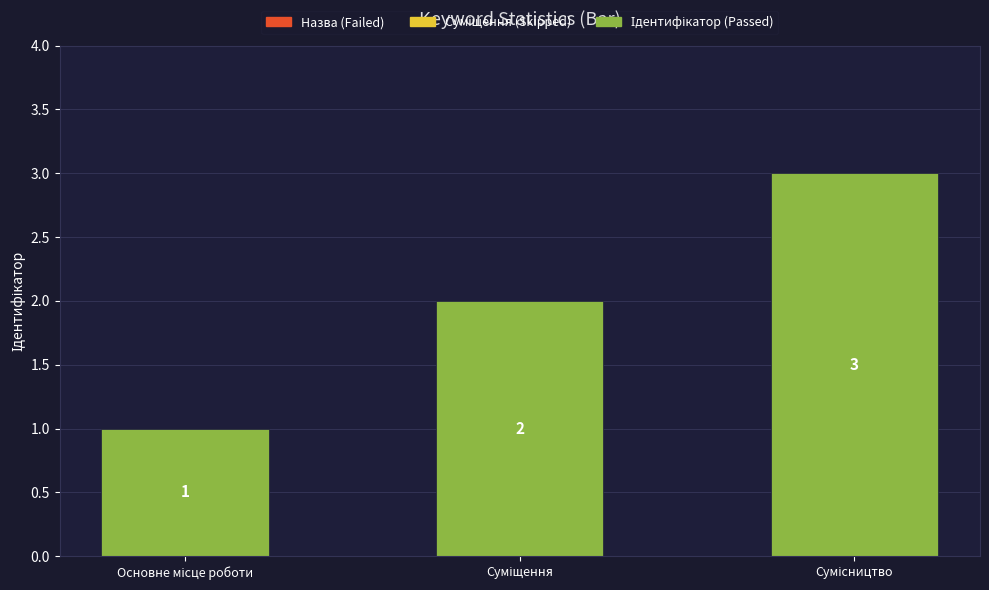

What is the greatest value displayed?

3